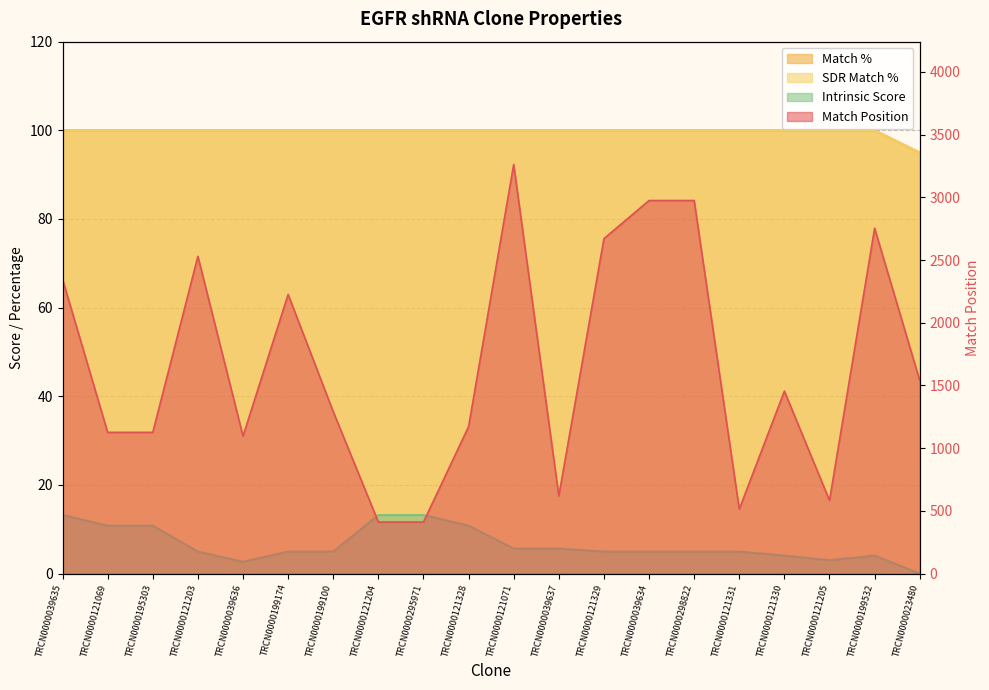

What are all the series names shown in the legend?

Match Position, Match %, SDR Match %, Intrinsic Score